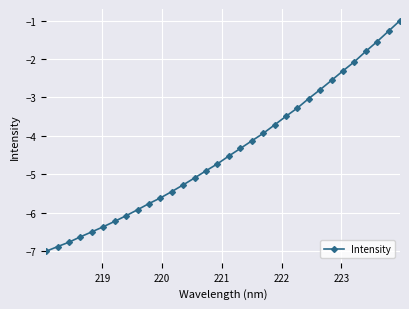

Reading left to right, extract all data points from this chart.

-7.0	-6.9	-6.8	-6.6	-6.5	-6.4	-6.2	-6.1	-5.9	-5.8	-5.6	-5.4	-5.3	-5.1	-4.9	-4.7	-4.5	-4.3	-4.1	-3.9	-3.7	-3.5	-3.3	-3.0	-2.8	-2.6	-2.3	-2.1	-1.8	-1.5	-1.3	-1.0